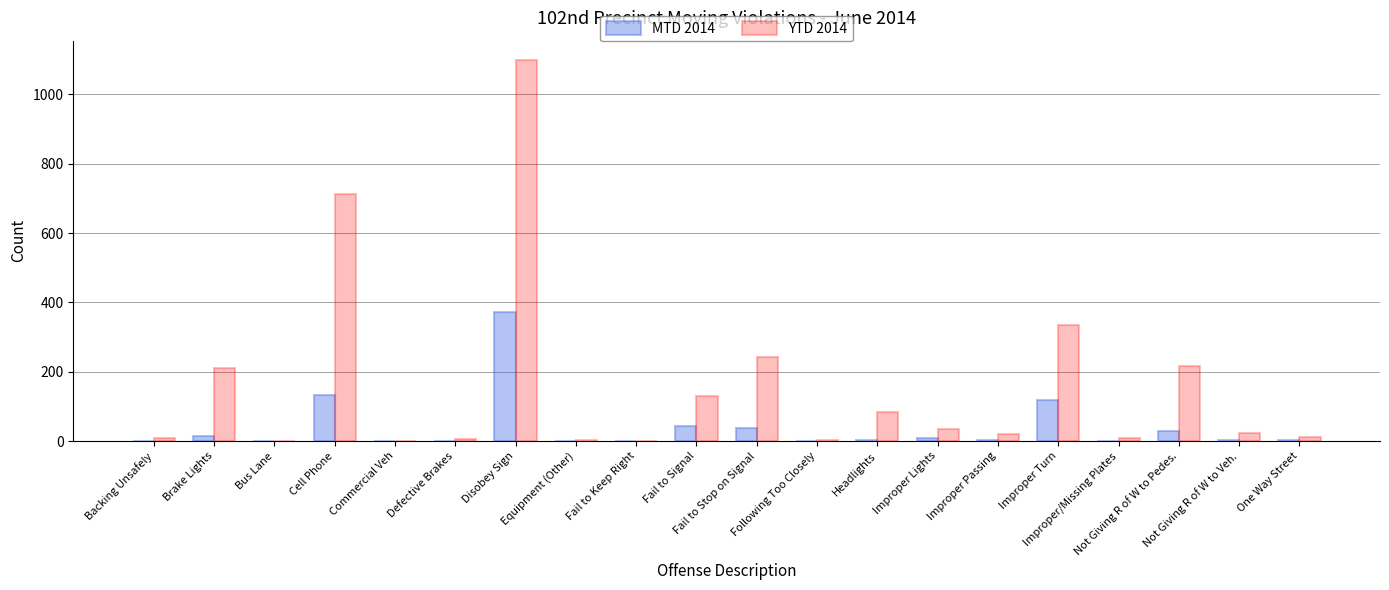

Which series has the largest total across all categories?

YTD 2014